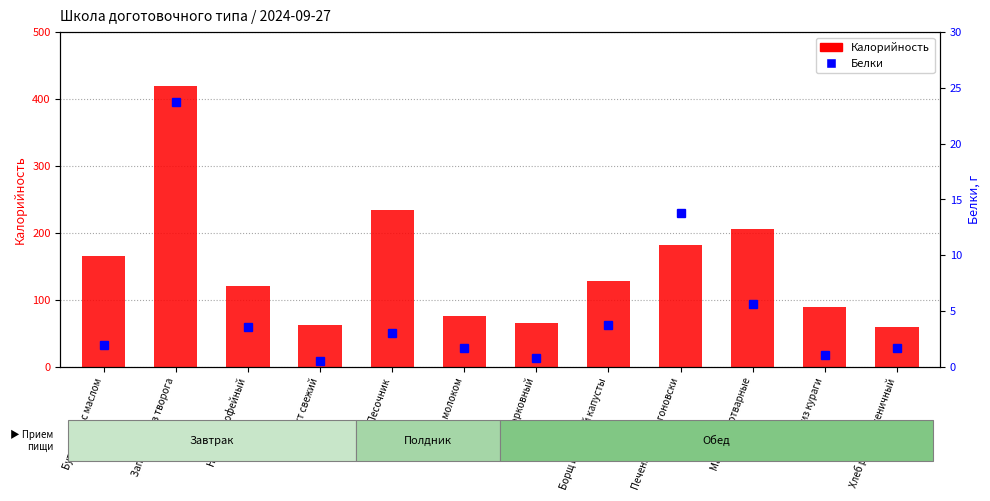

What is the difference between the maximum and minimum values in the Белки series?

23.2